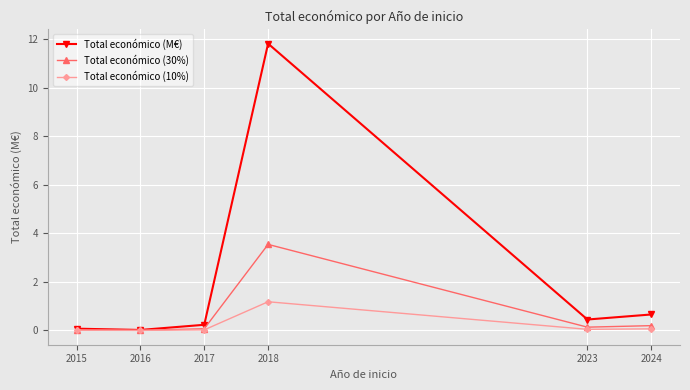

Rank the series by their maximum value, from lowest to highest.

Total económico (10%), Total económico (30%), Total económico (M€)